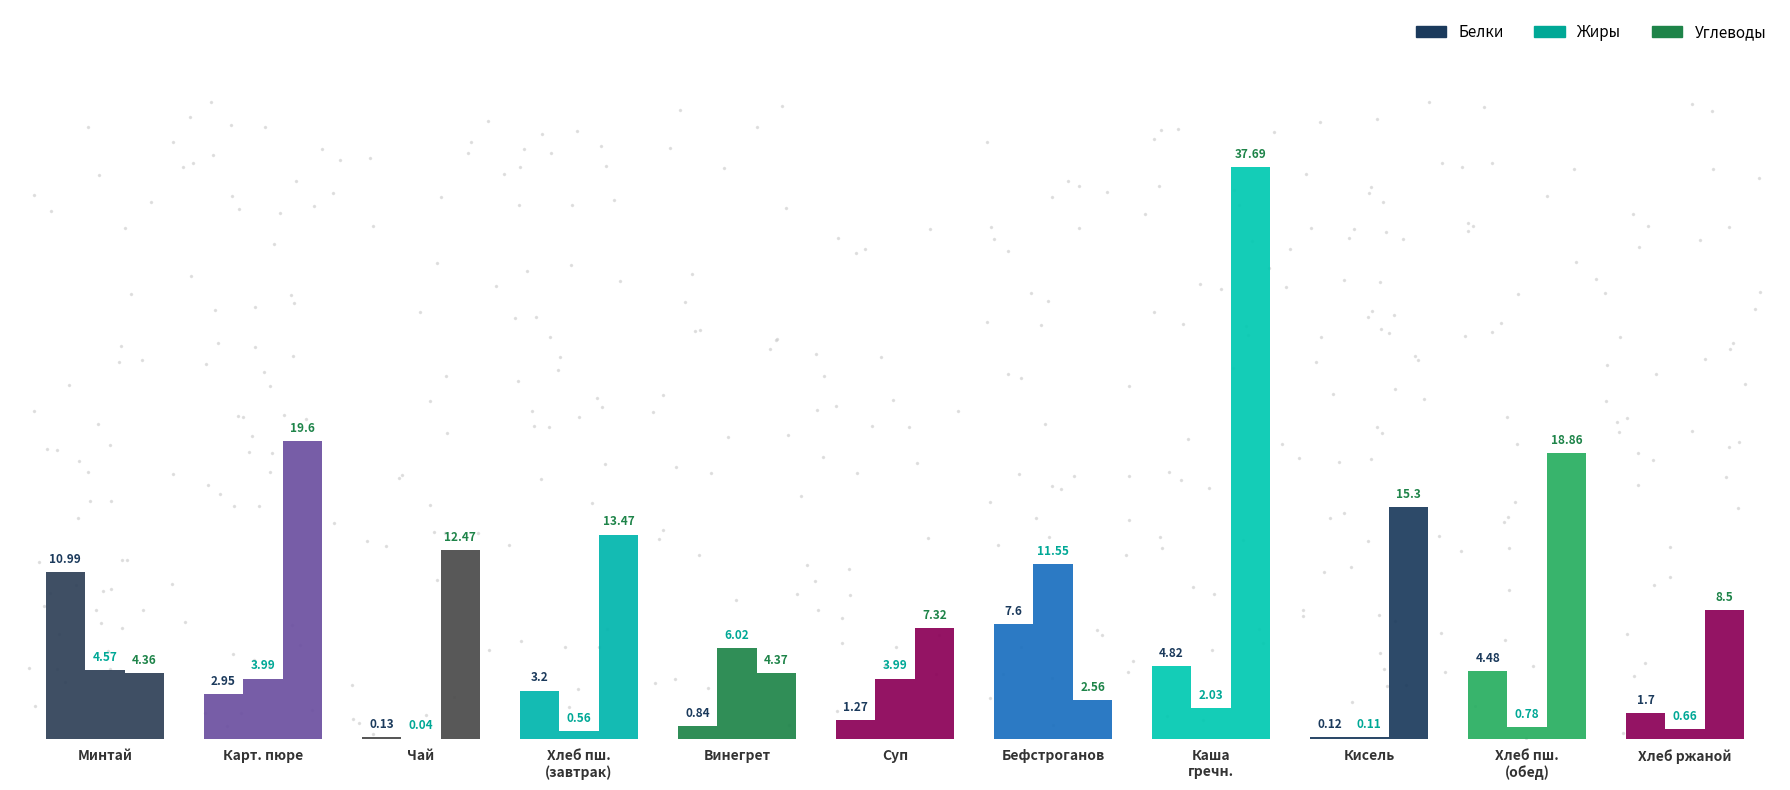

How many data points does each series have?

11